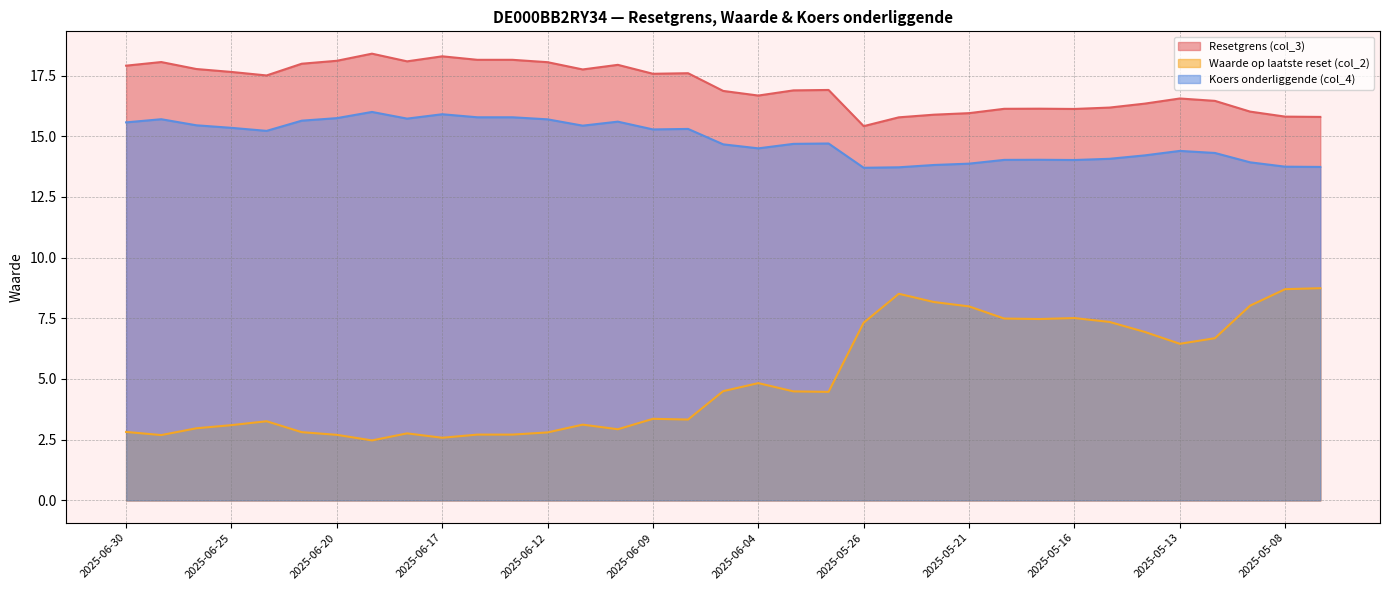

Is the value of Resetgrens (col_3) at 2025-06-27 greater than the value of Koers onderliggende (col_4) at 2025-05-08?

Yes